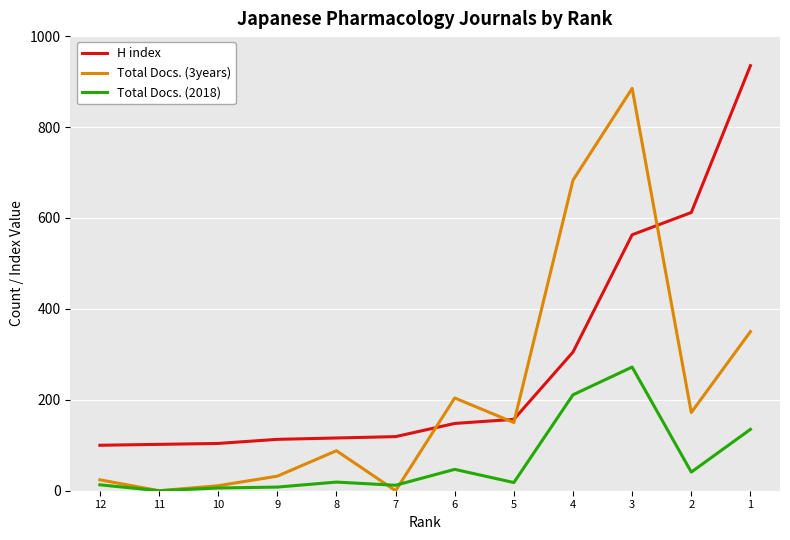

At which label is Total Docs. (2018) closest to 136?

1